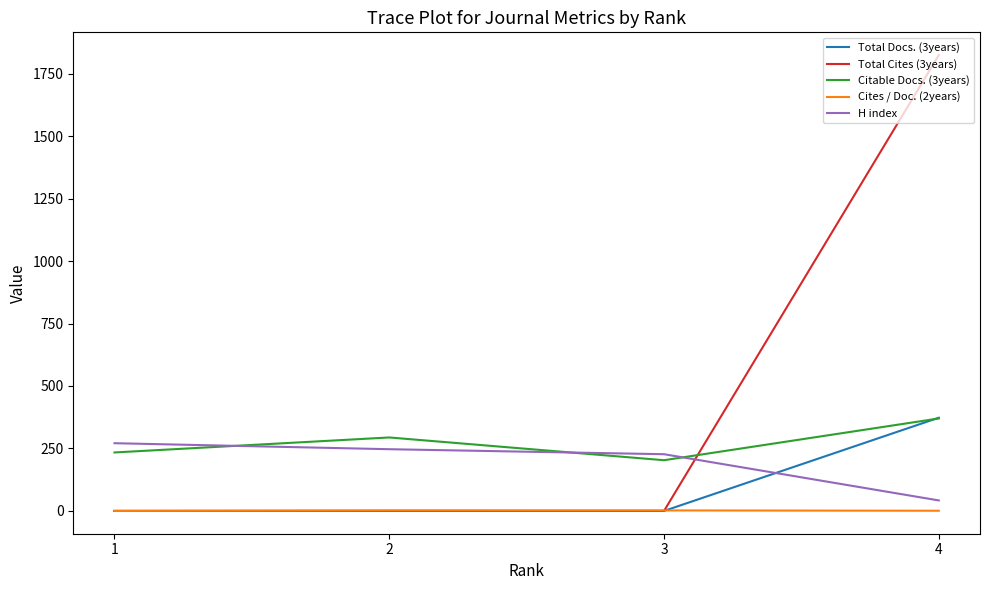

At which category is the sum across all series the highest?

4